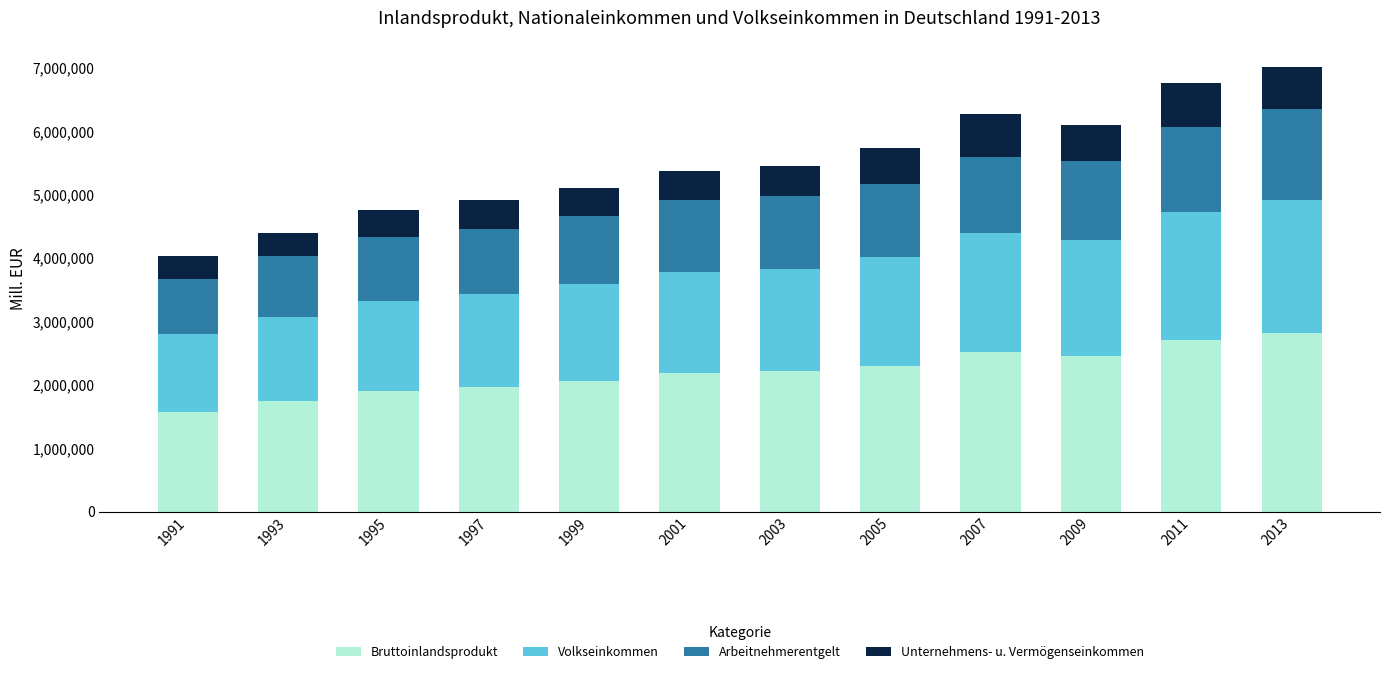

What is the total value across all series at 2007?

6277858